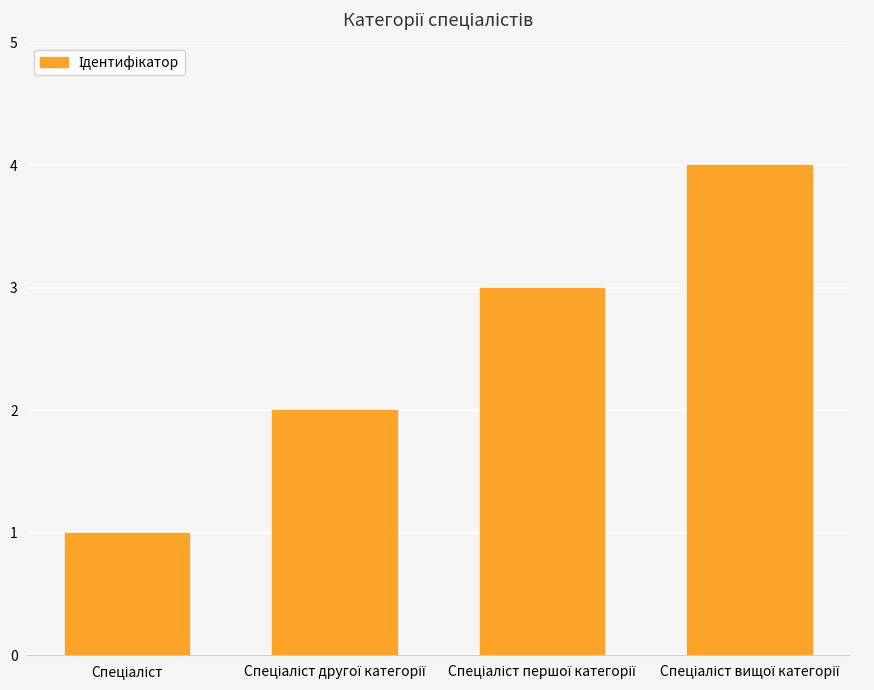

What is the maximum value shown in the chart?

4